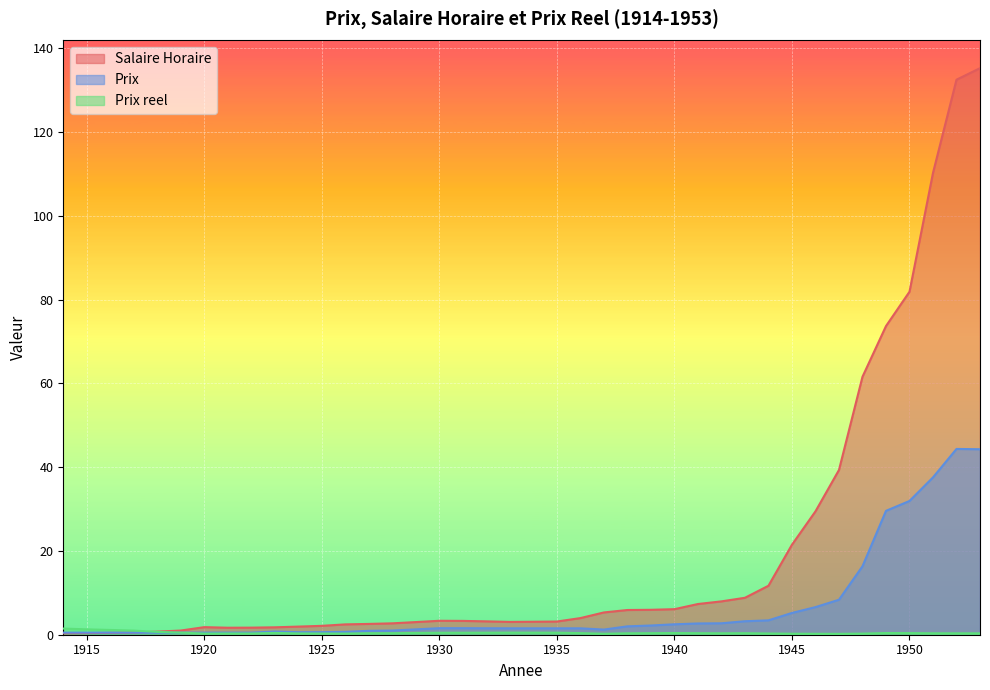

Is it true that Prix reel equals 0.5 at 1930?

True